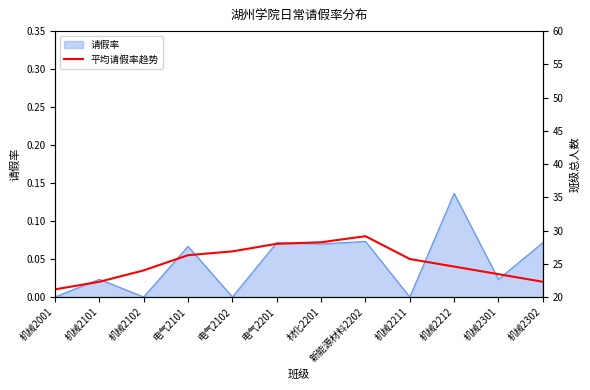

Is the value of 请假率 at 电气2101 greater than the value of 平均请假率趋势 at 电气2101?

Yes